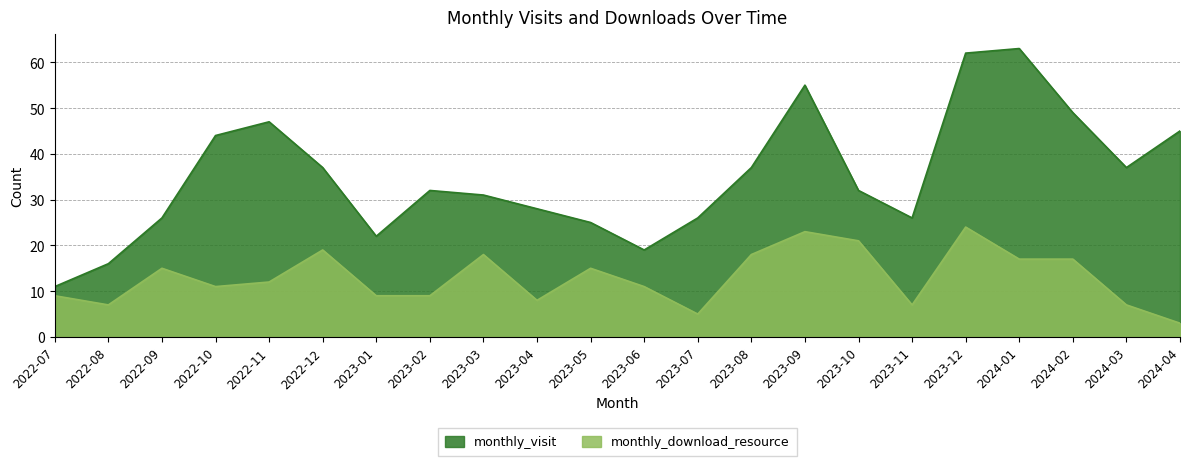

At which category does the chart reach its minimum across all series?

2024-04